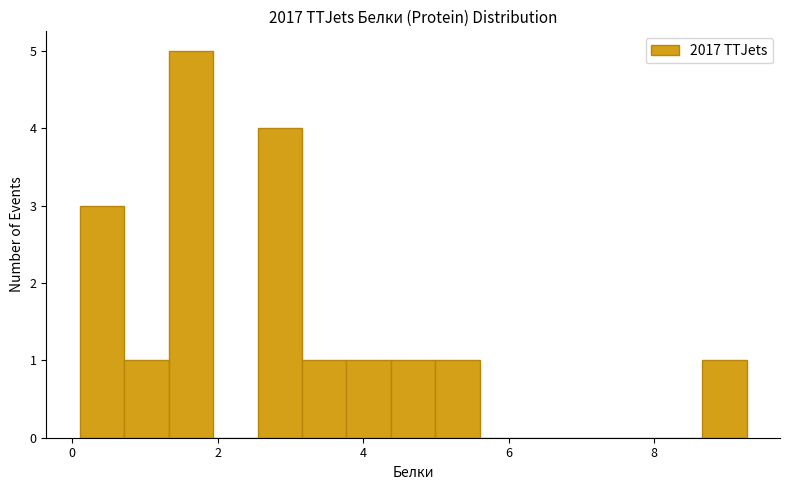

Read against the x-axis, roughly where is the centre of the tallest bar?

1.6